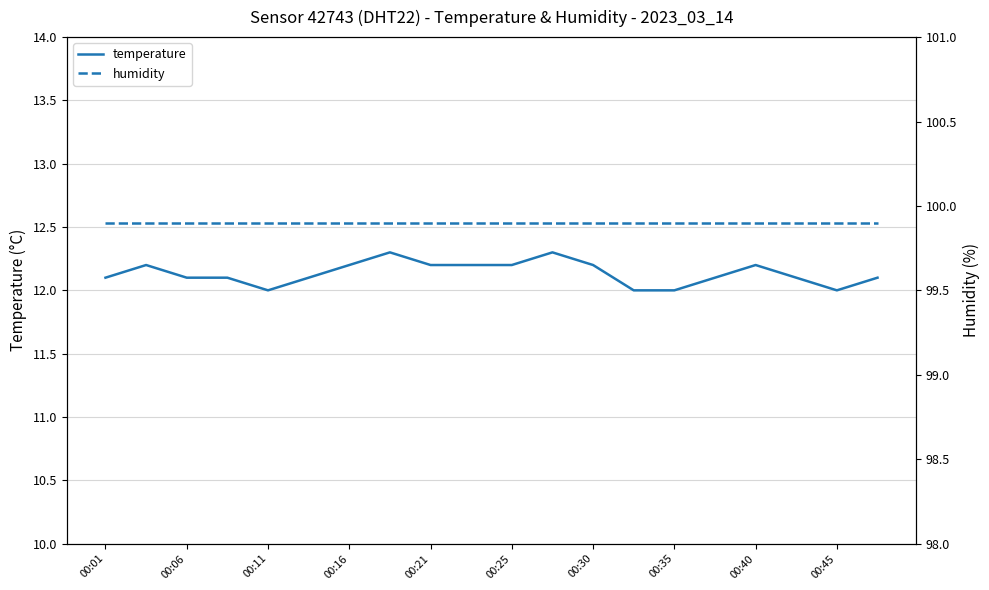

Does the chart display data point markers on the line(s)?

No